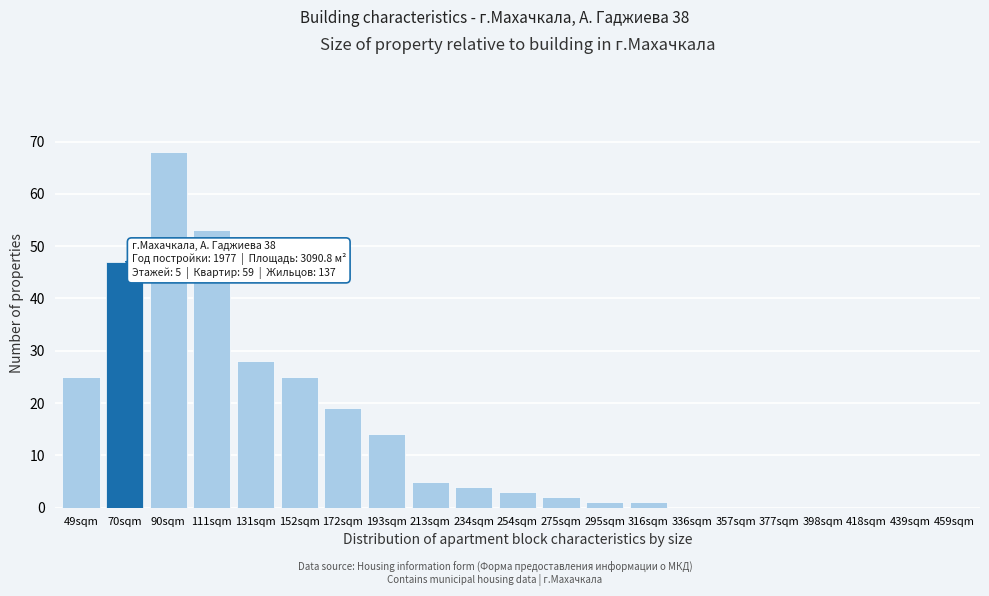

Reading left to right, transcribe all the data shown in this chart.

49sqm=25	70sqm=47	90sqm=68	111sqm=53	131sqm=28	152sqm=25	172sqm=19	193sqm=14	213sqm=5	234sqm=4	254sqm=3	275sqm=2	295sqm=1	316sqm=1	336sqm=0	357sqm=0	377sqm=0	398sqm=0	418sqm=0	439sqm=0	459sqm=0